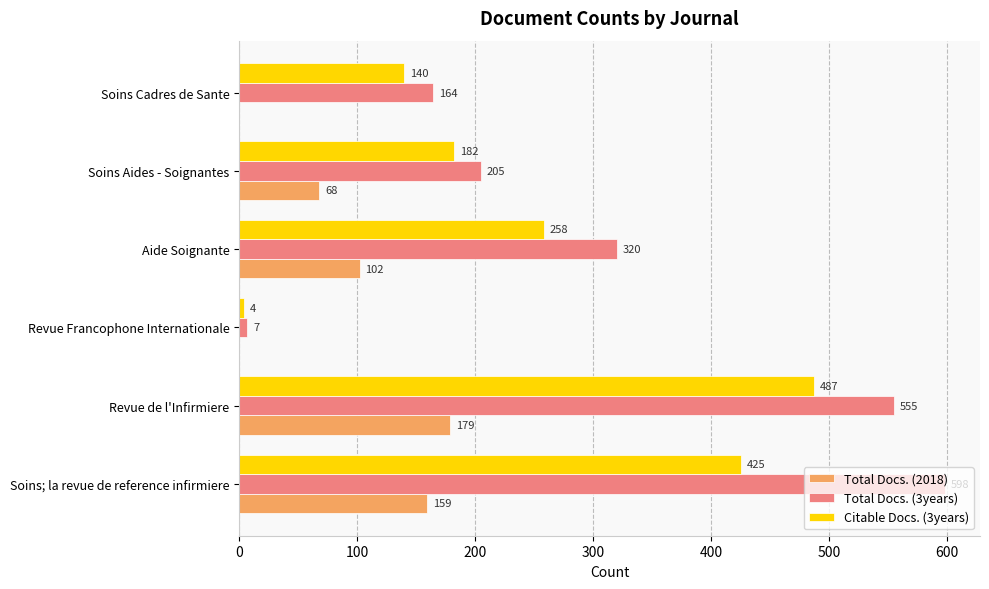

What is the average value of the Total Docs. (3years) series?

308